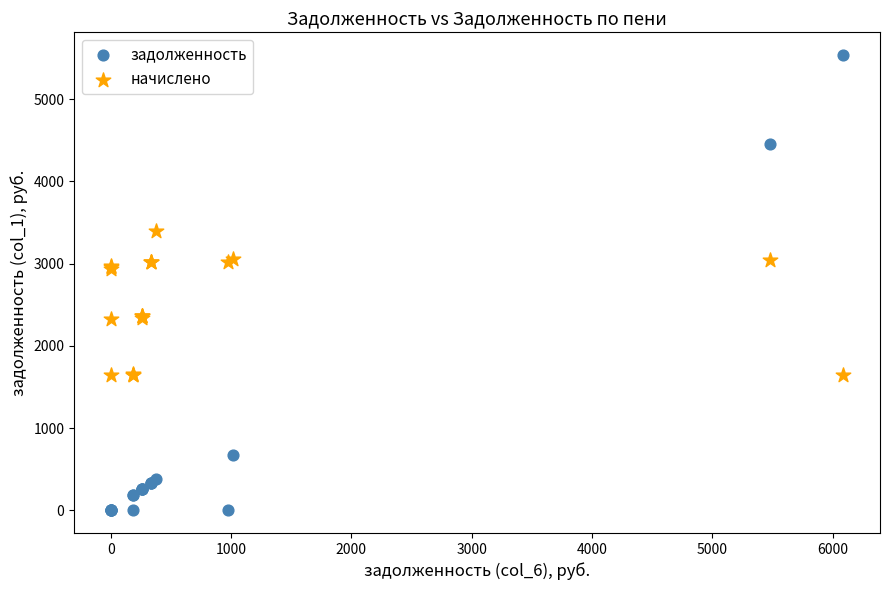

Which series has the widest spread of Y values?

задолженность